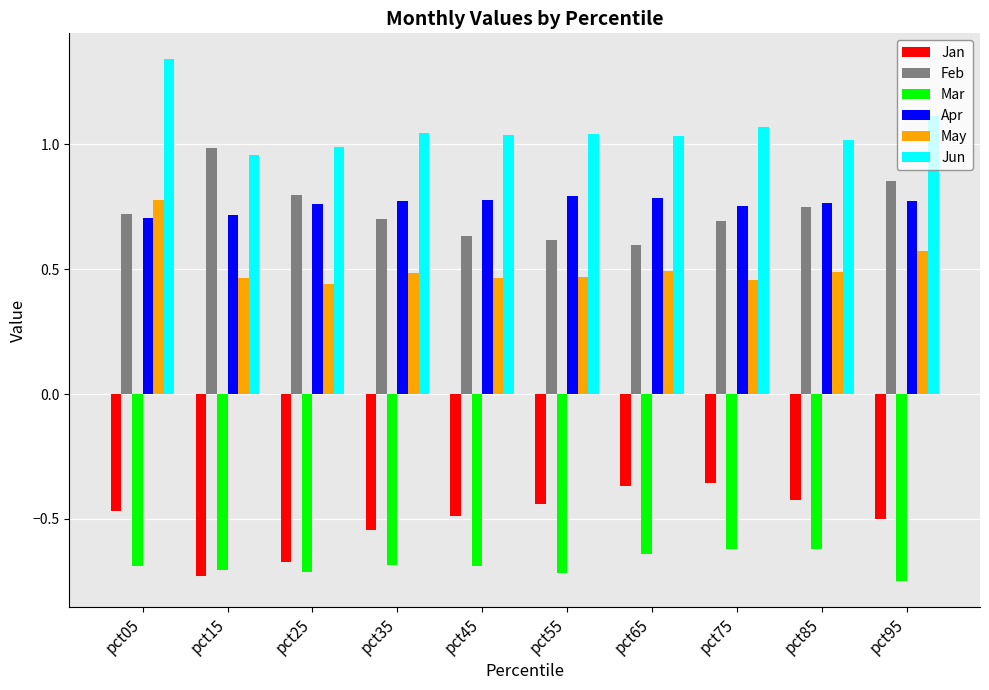

Is the value of Jun at pct65 greater than the value of Feb at pct85?

Yes